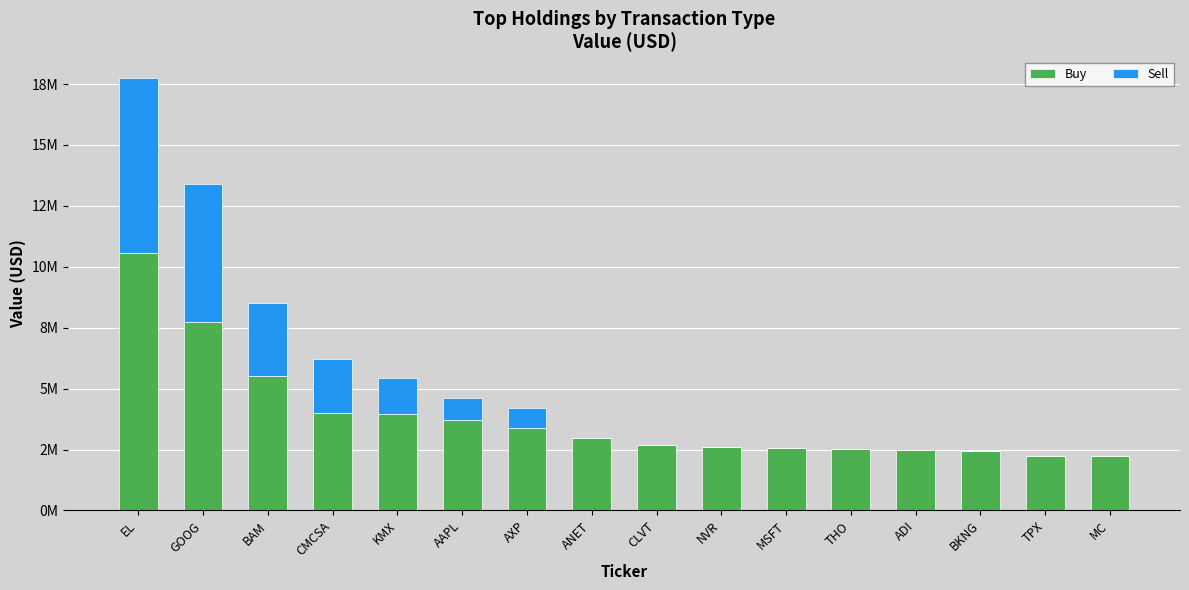

List the series in order of their overall mean, lowest first.

Sell, Buy